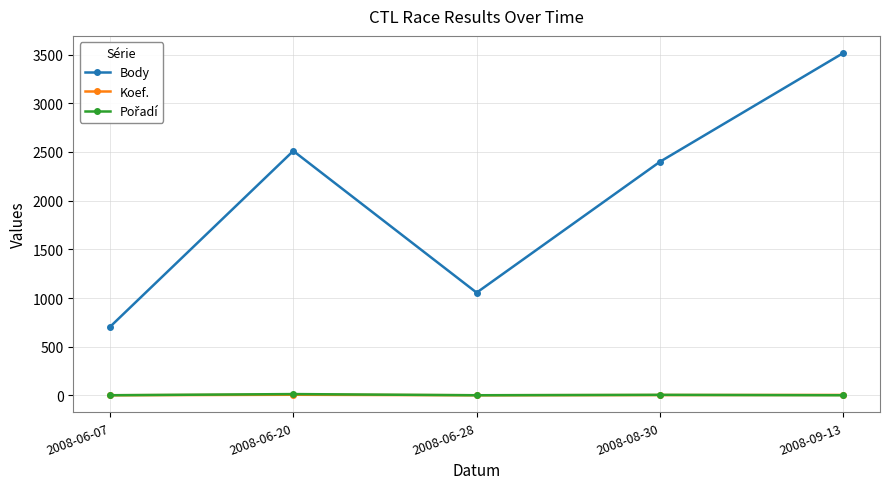

At which category does Body reach its first local peak?

2008-06-20